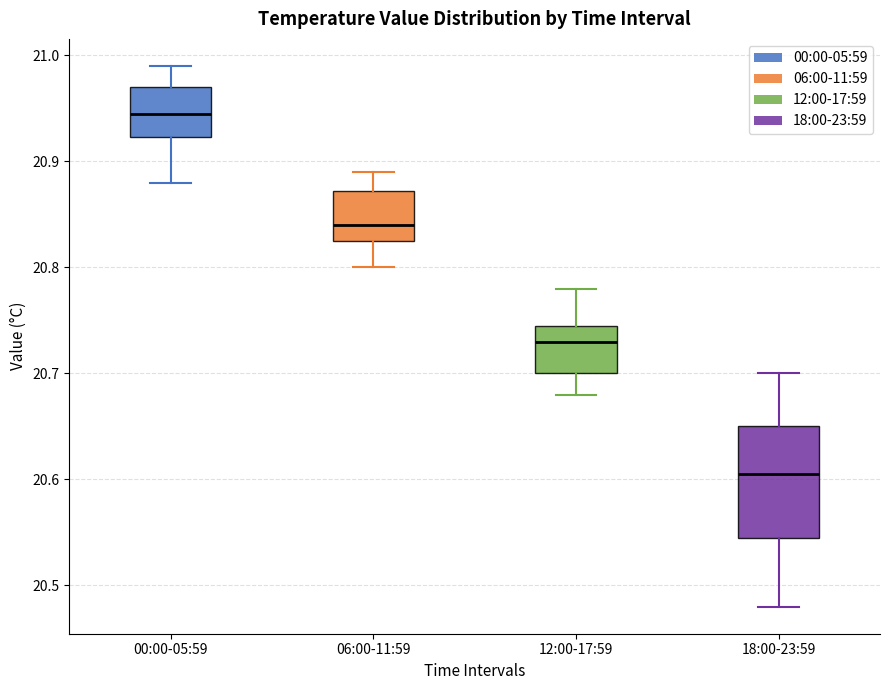

Reading left to right, transcribe this box plot: for each box, give where its median line is, the range the box spans, and where its two whiskers end, as read against the y-axis. The values are not printed on the chart, so give them approximately, as read against the axis.

00:00-05:59: median 20.95, box 20.92 to 20.97, whiskers 20.88 to 20.99
06:00-11:59: median 20.84, box 20.83 to 20.87, whiskers 20.80 to 20.89
12:00-17:59: median 20.73, box 20.70 to 20.75, whiskers 20.68 to 20.78
18:00-23:59: median 20.61, box 20.55 to 20.65, whiskers 20.48 to 20.70